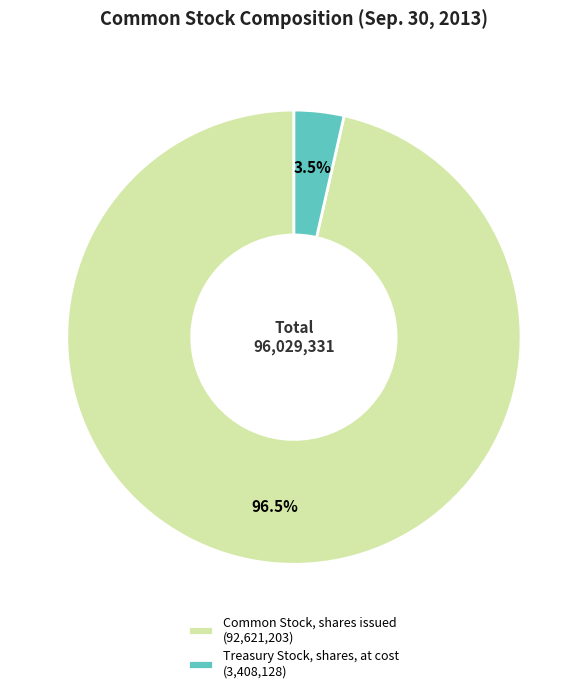

Does Treasury Stock, shares, at cost account for over 50% of the chart?

No